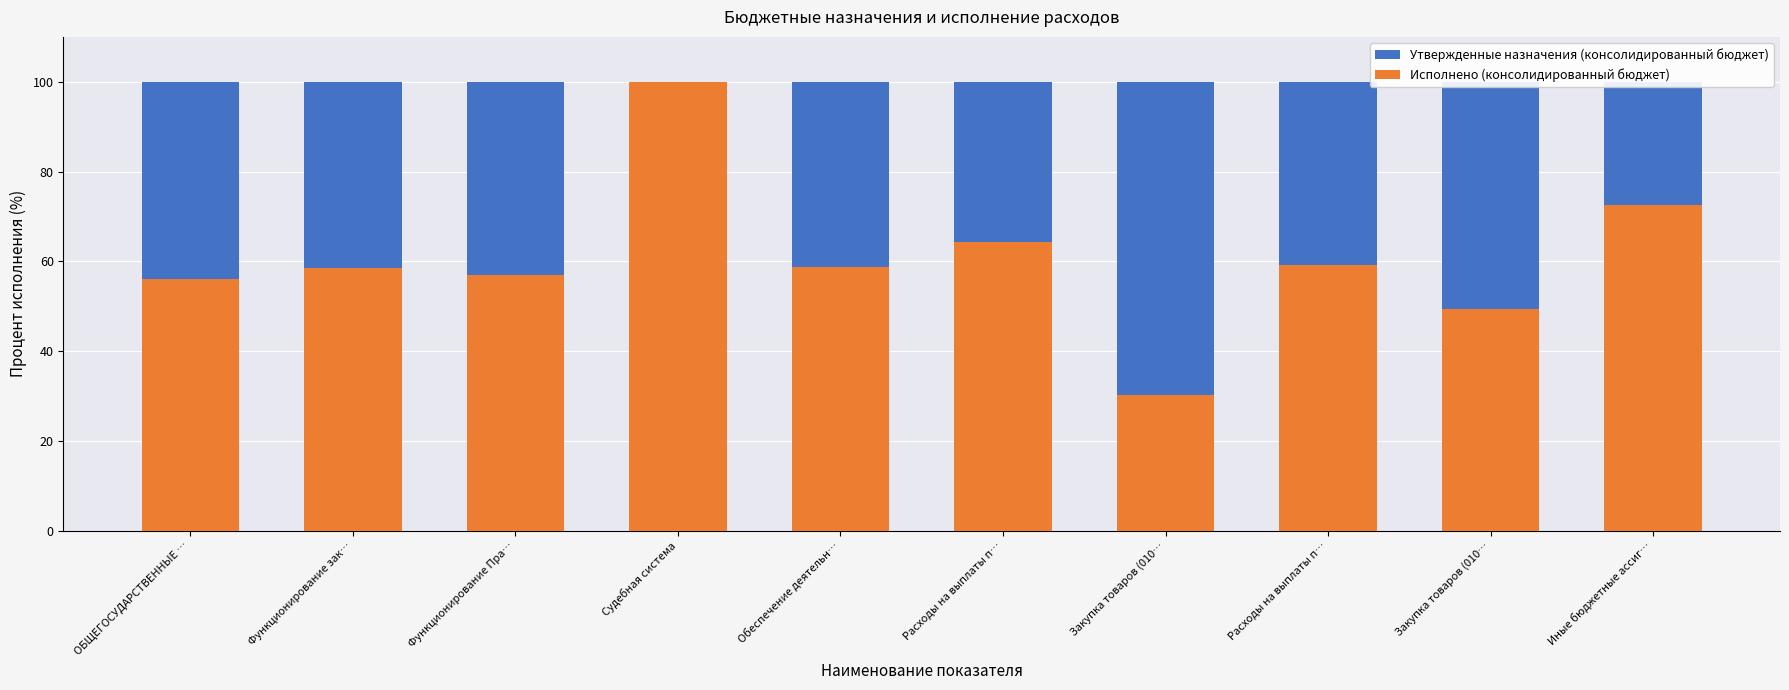

What are all the series names shown in the legend?

Утвержденные назначения (консолидированный бюджет), Исполнено (консолидированный бюджет)